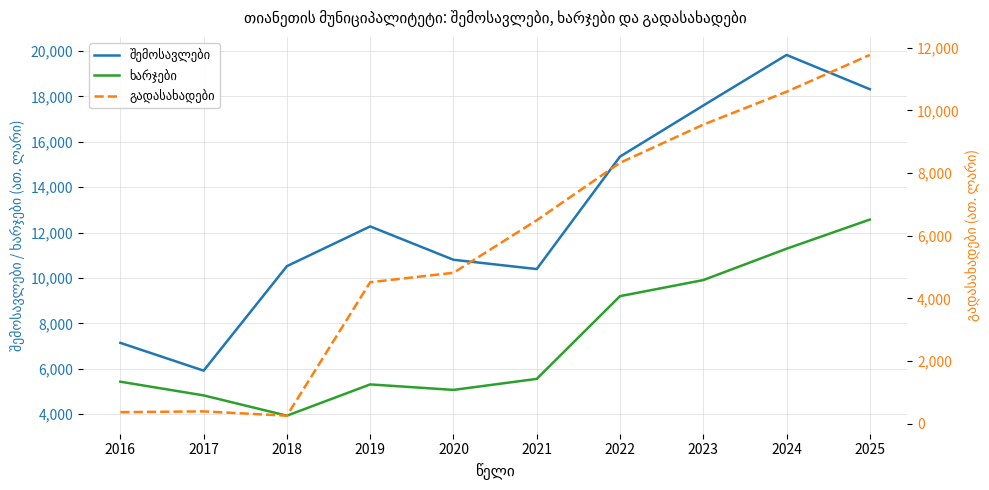

Where is the first local minimum for ხარჯები?

2018